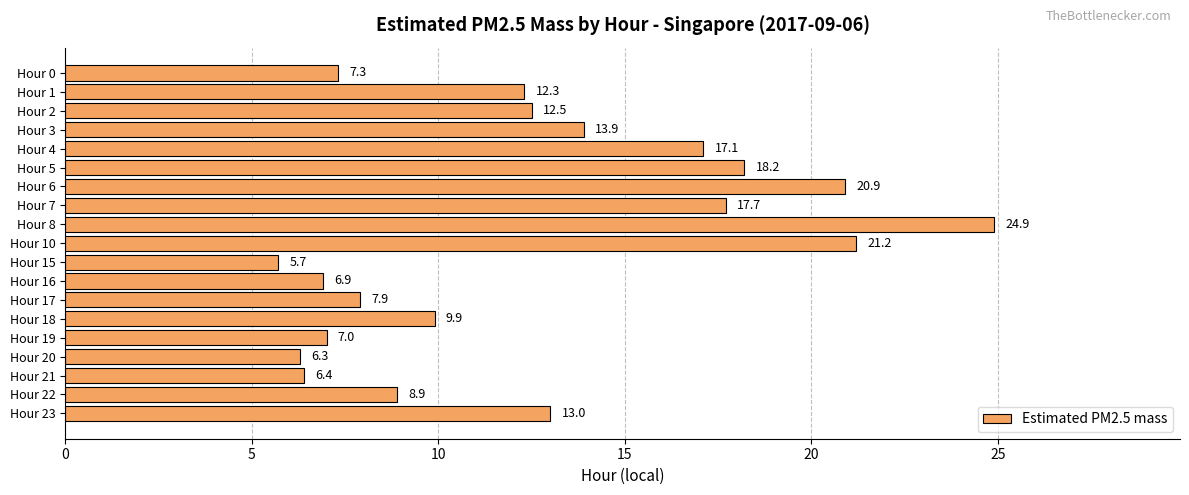

What is the difference between the maximum and minimum values?

19.2